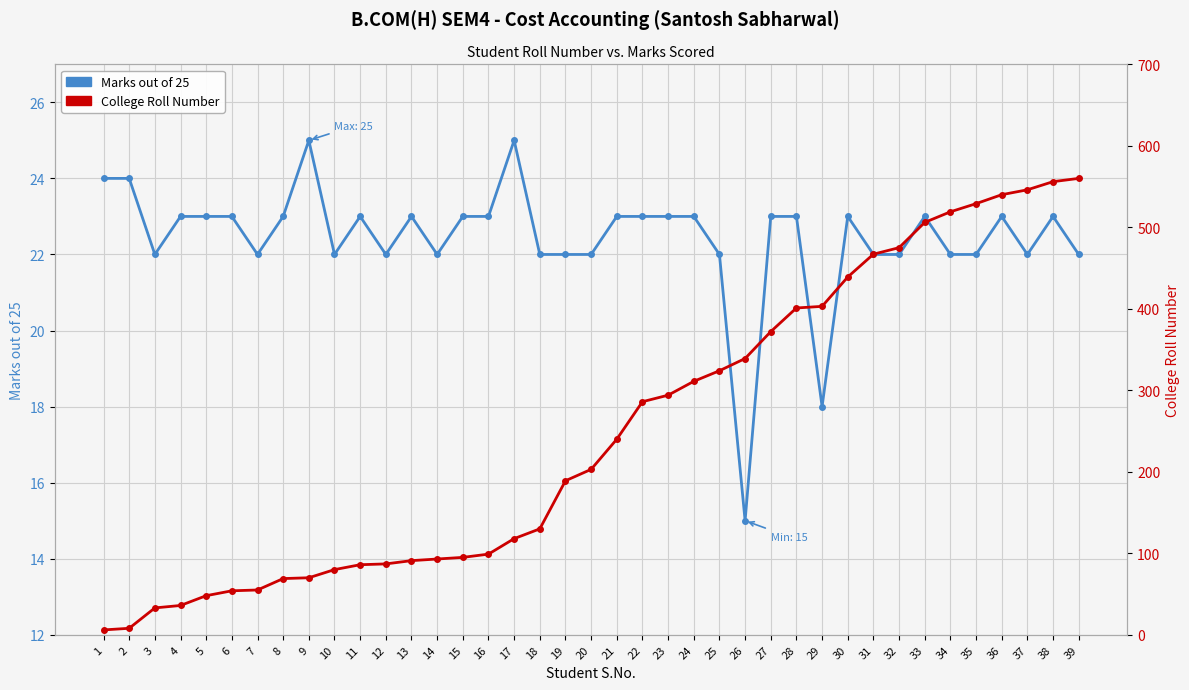

At which label does College Roll Number first exceed 203?

21